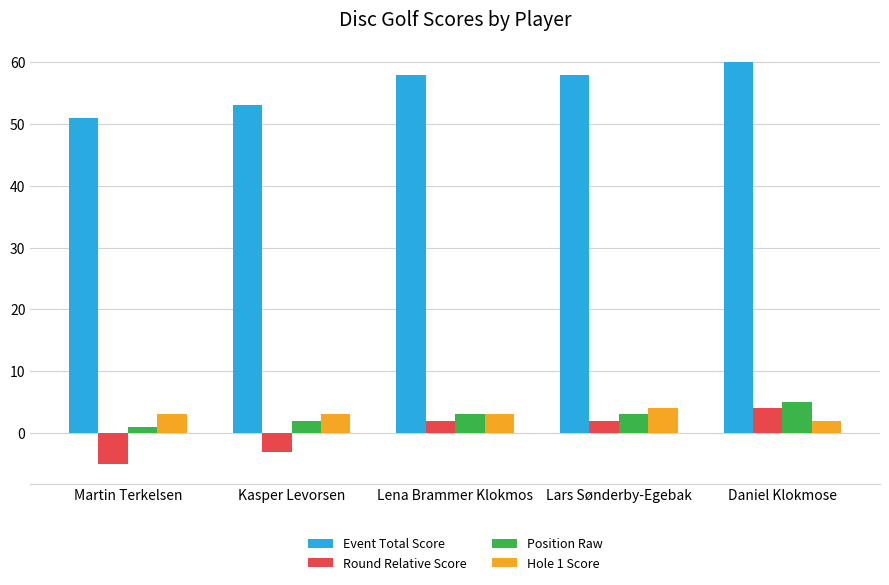

What is the difference between the Event Total Score values at Daniel Klokmose and Lena Brammer Klokmos?

2